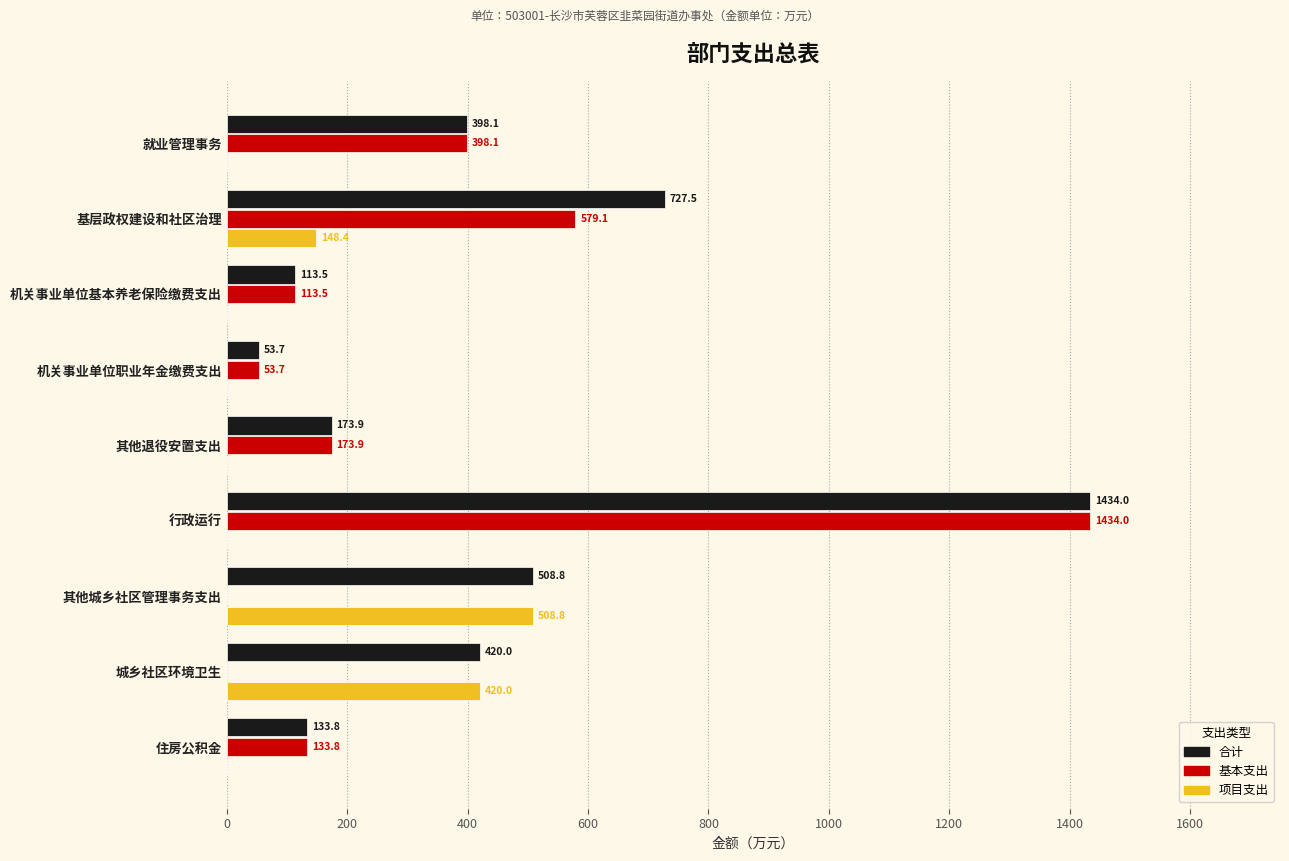

Which series has the largest total across all categories?

合计